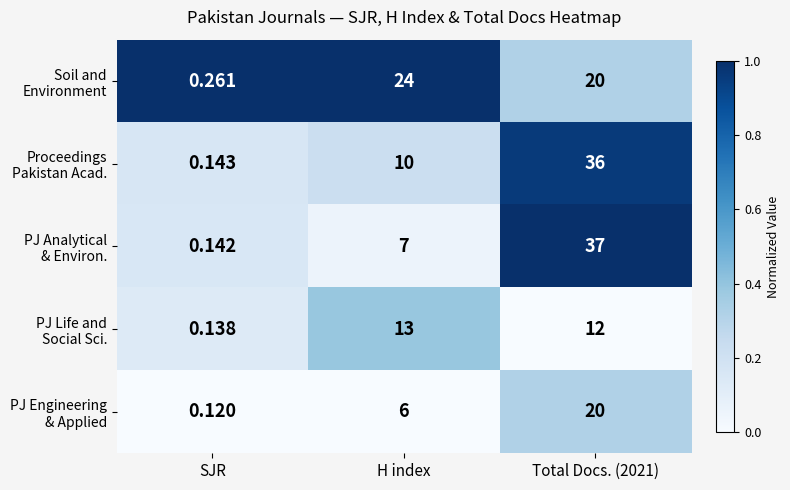

At which category does the chart reach its minimum across all series?

SJR